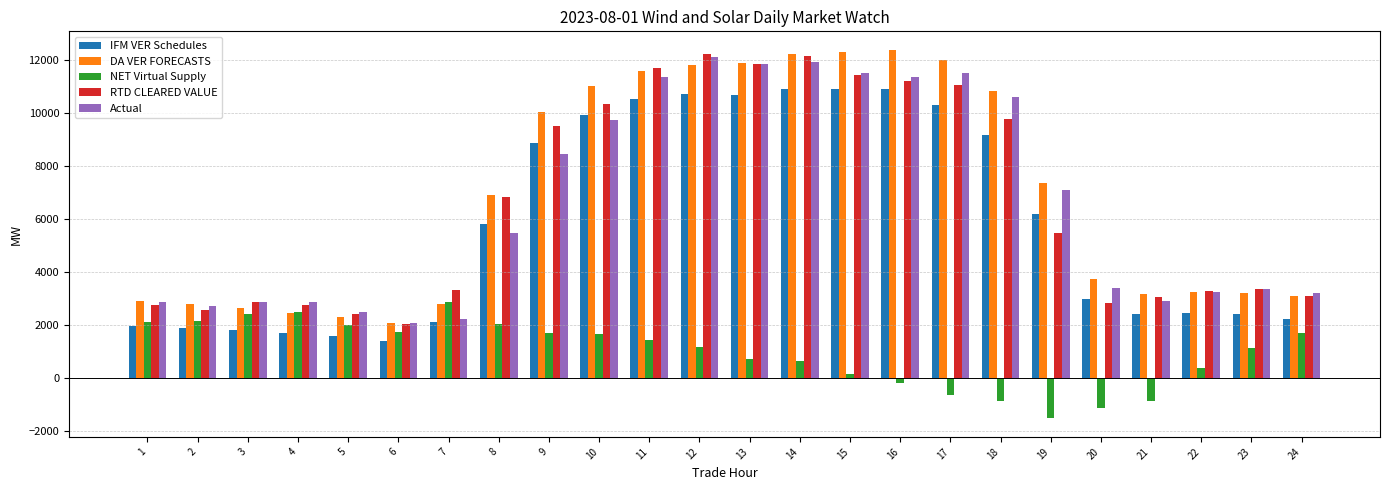

What are all the series names shown in the legend?

IFM VER Schedules, DA VER FORECASTS, NET Virtual Supply, RTD CLEARED VALUE, Actual